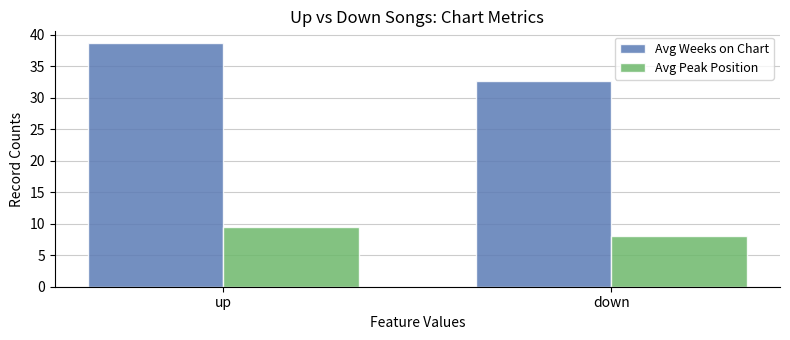

Which series has the widest spread of values?

Avg Weeks on Chart